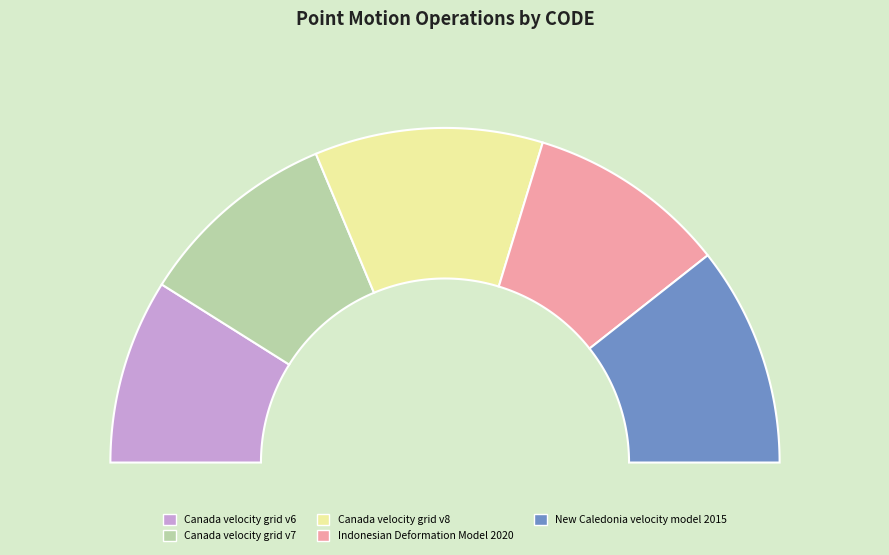

Is it true that Canada velocity grid v6 is 5% of the pie?

False